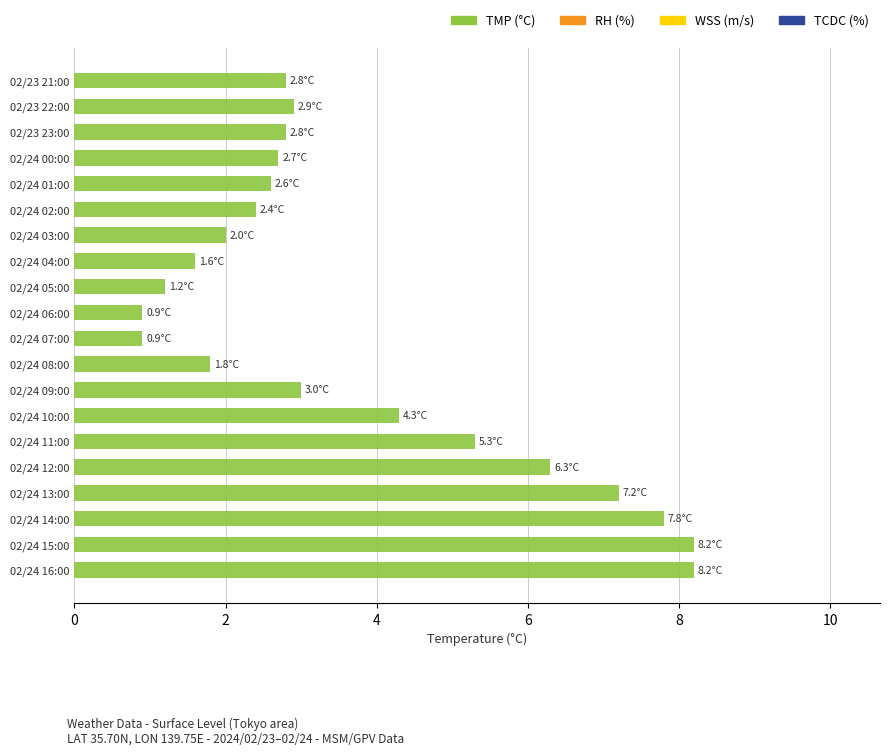

What is the value of the 1st bar from the top?

2.8